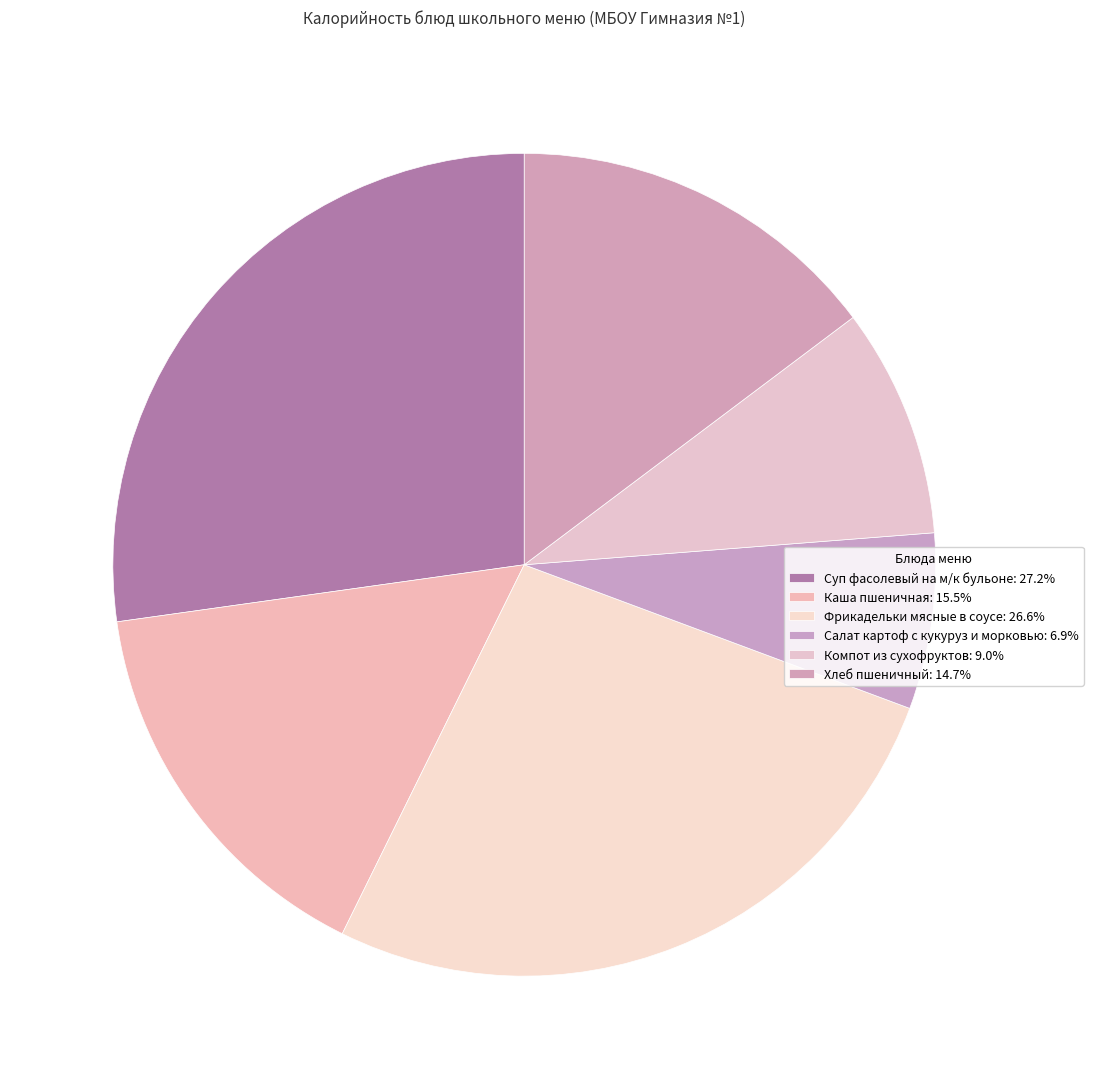

Rank the categories by value from highest to lowest.

Суп фасолевый на м/к бульоне, Фрикадельки мясные в соусе, Каша пшеничная, Хлеб пшеничный, Компот из сухофруктов, Салат картоф с кукуруз и морковью